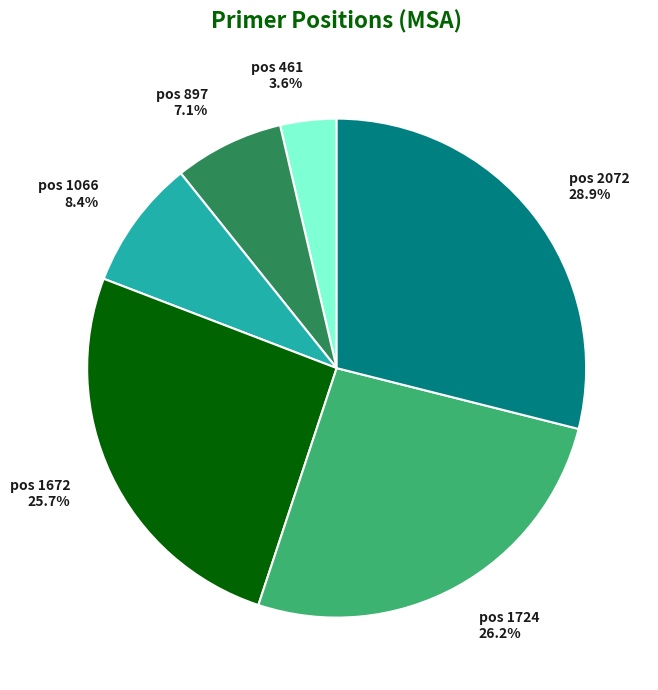

What is the ratio of the value at pos 1672 25.7% to the value at pos 1066 8.4%?

3.1